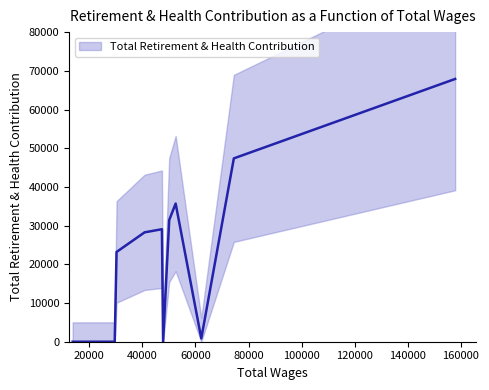

True or false: the data has more than 2 interior local peaks.

False